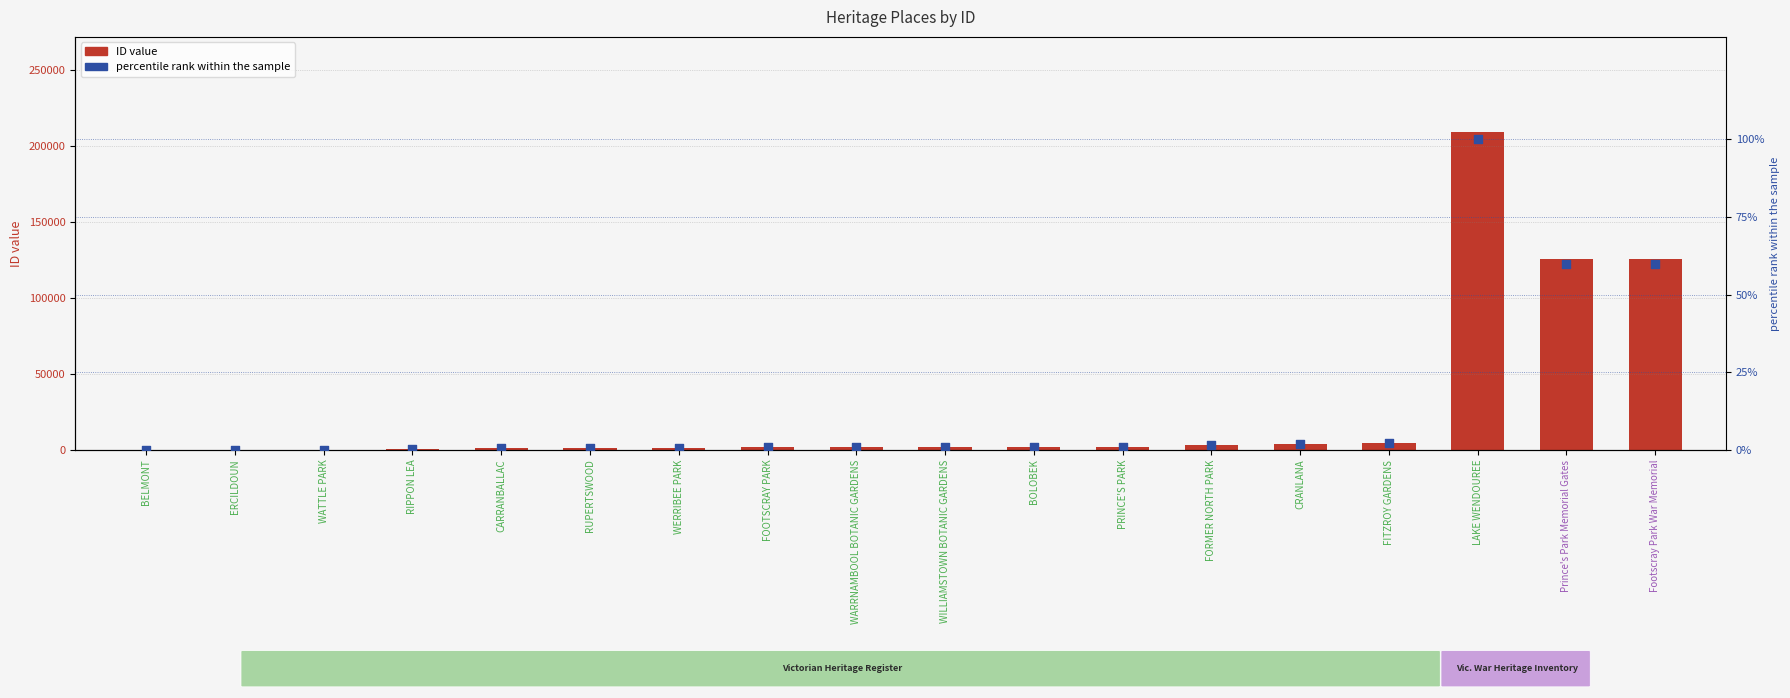

Which series contains the highest Y value?

ID value